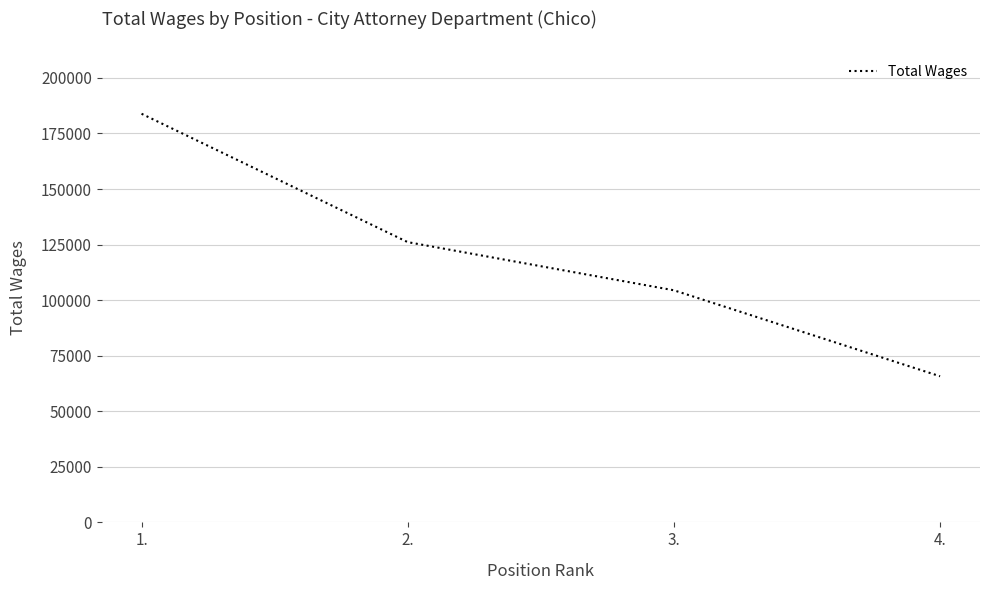

The chart shows a value of 153274 at 3.. True or false?

False